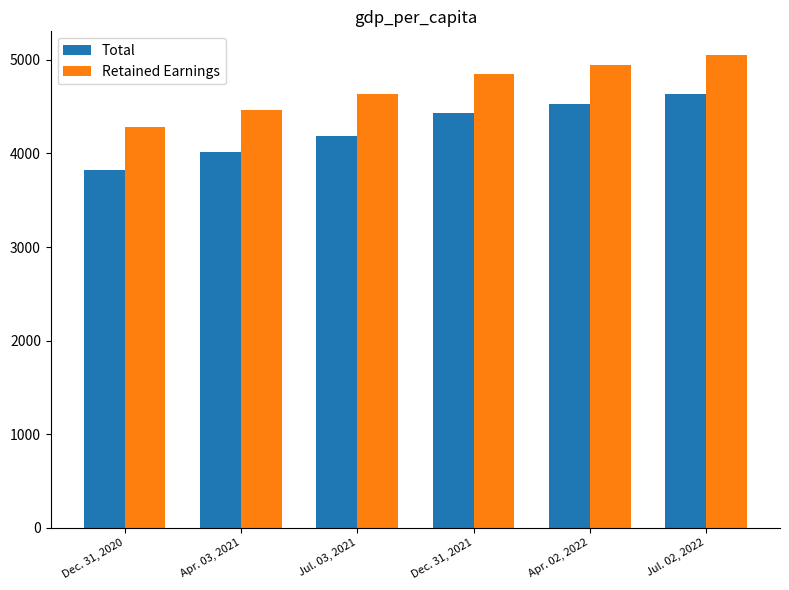

How many bars are there in each group?

2